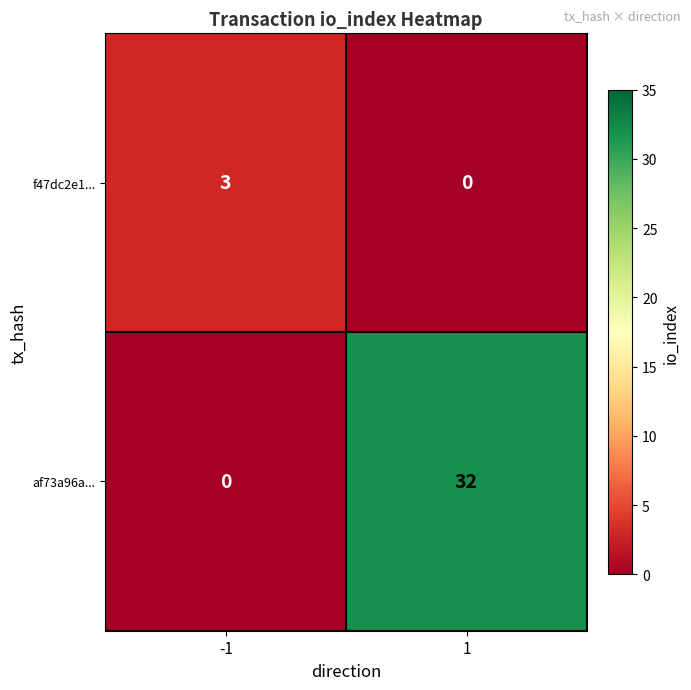

What is the difference between the maximum and minimum values in the f47dc2e1... series?

3